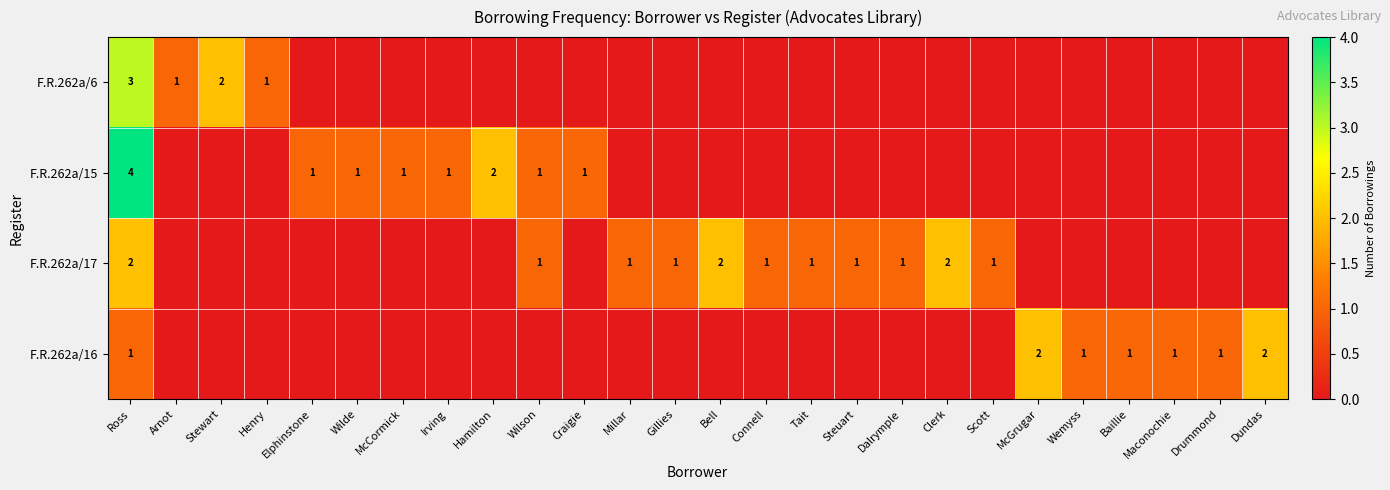

What is the total value across all series at Gillies?

1